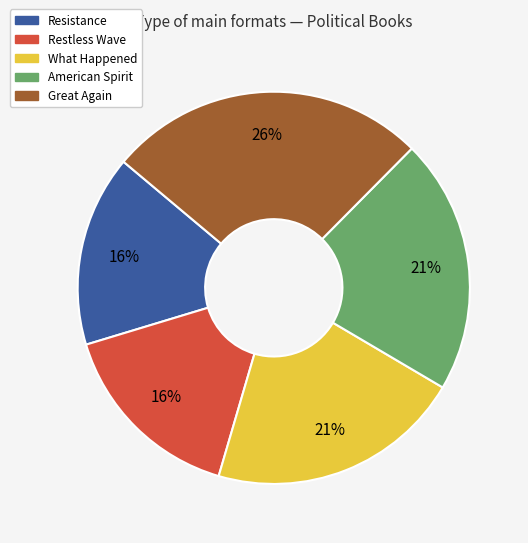

What is the largest slice in the pie chart?

Great Again